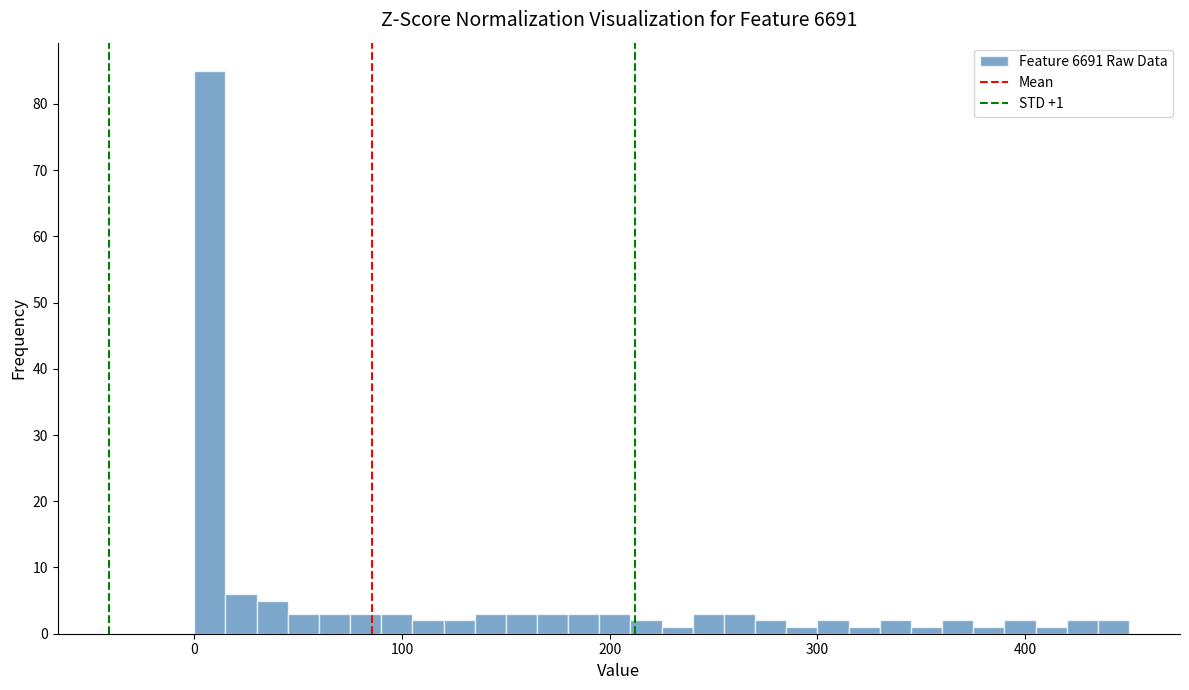

Read against the x-axis, roughly where is the centre of the tallest bar?

10